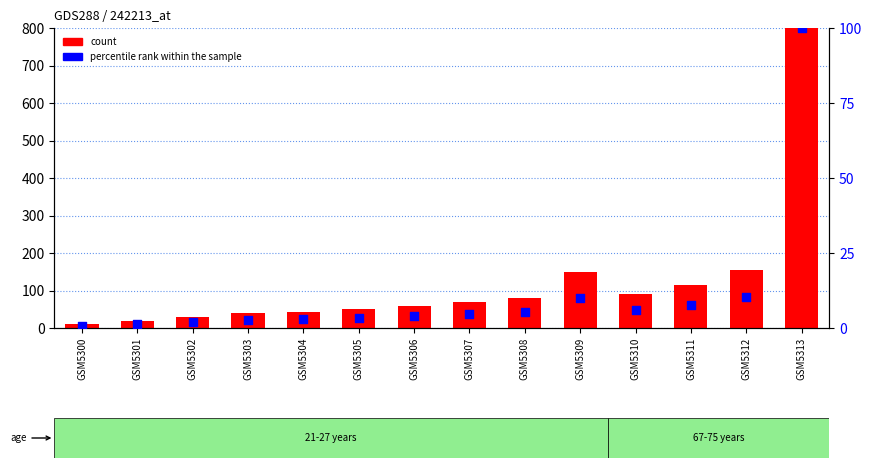

Is the value of percentile rank within the sample at GSM5305 greater than the value of count at GSM5313?

No